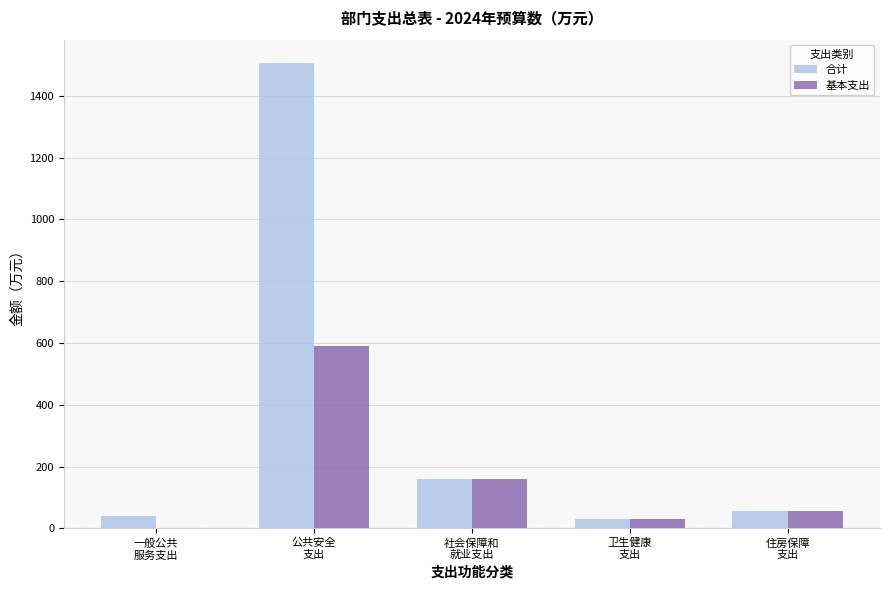

Read the 基本支出 value at 社会保障和
就业支出.

158.3